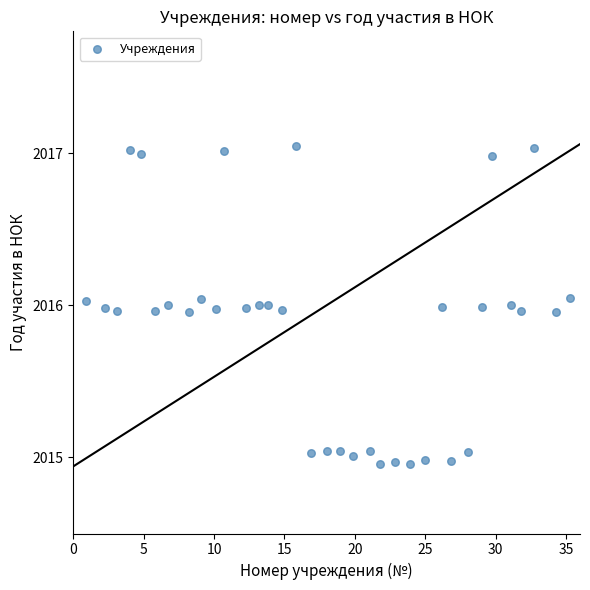

What is the range of X values (max minus min)?

34.4